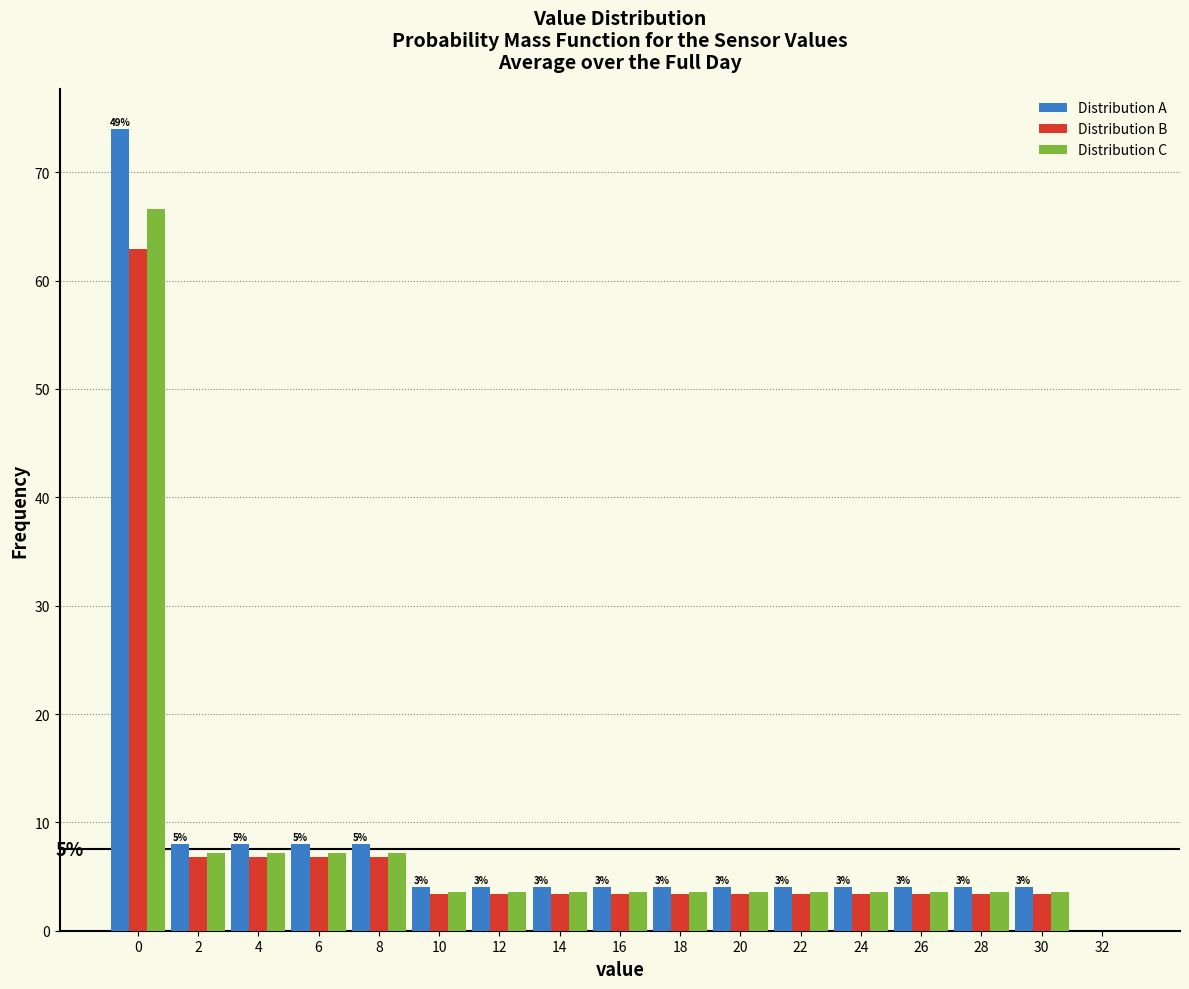

Between 6 and 16, which series saw the biggest shift?

Distribution A